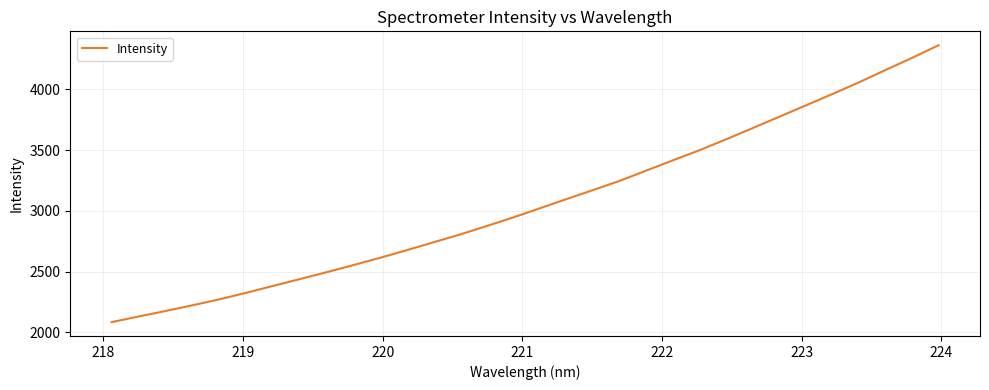

What is the maximum value shown in the chart?

4362.0